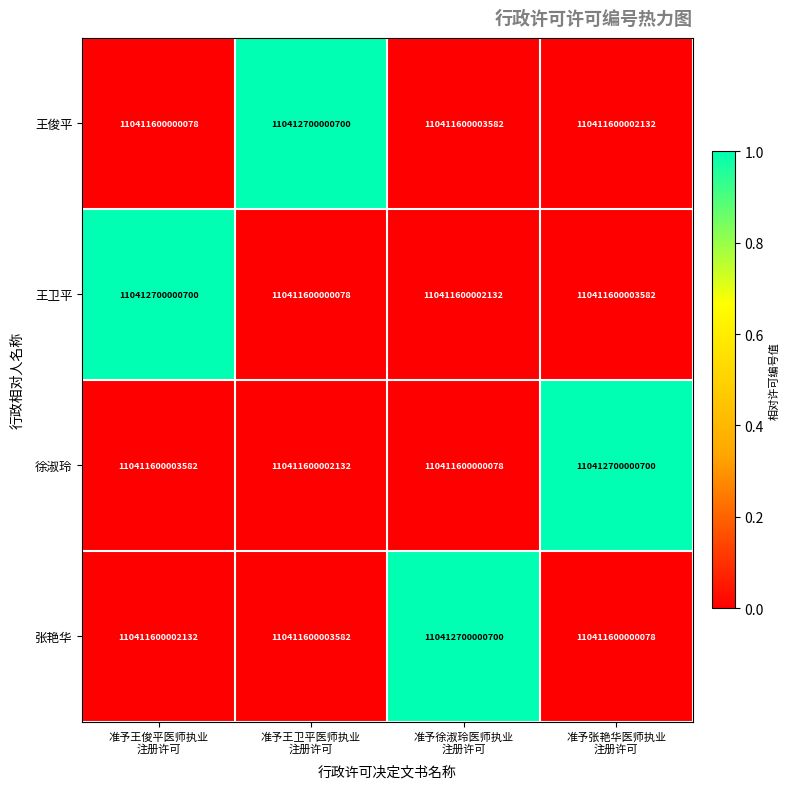

At how many categories does at least one series exceed 110411623765714?

4